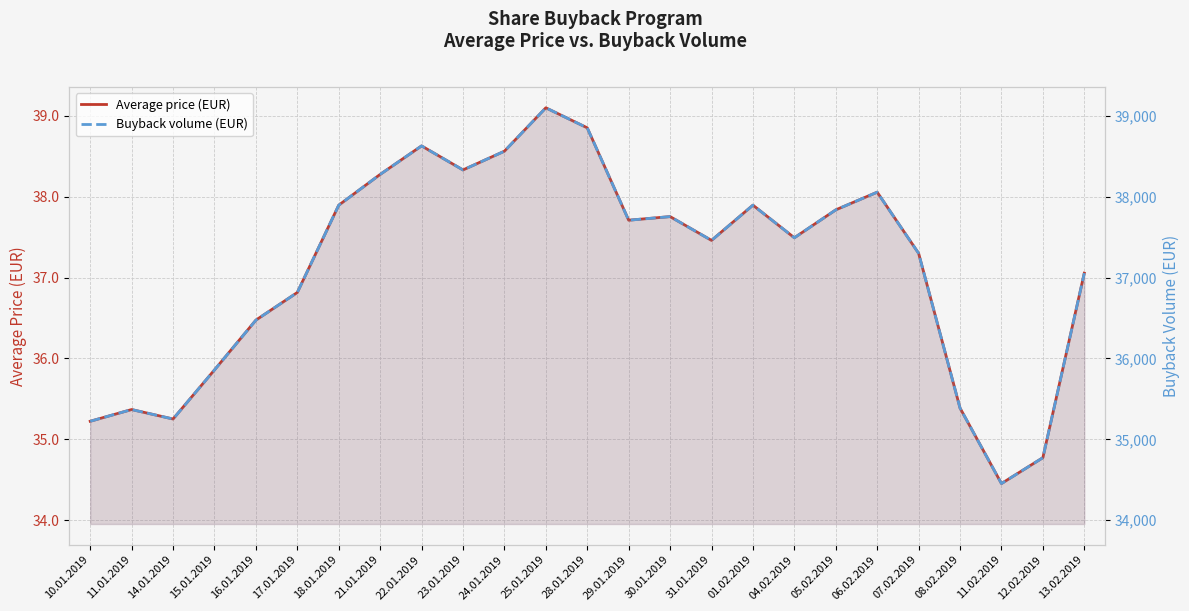

At which label is Buyback volume (EUR) closest to 36776?

17.01.2019